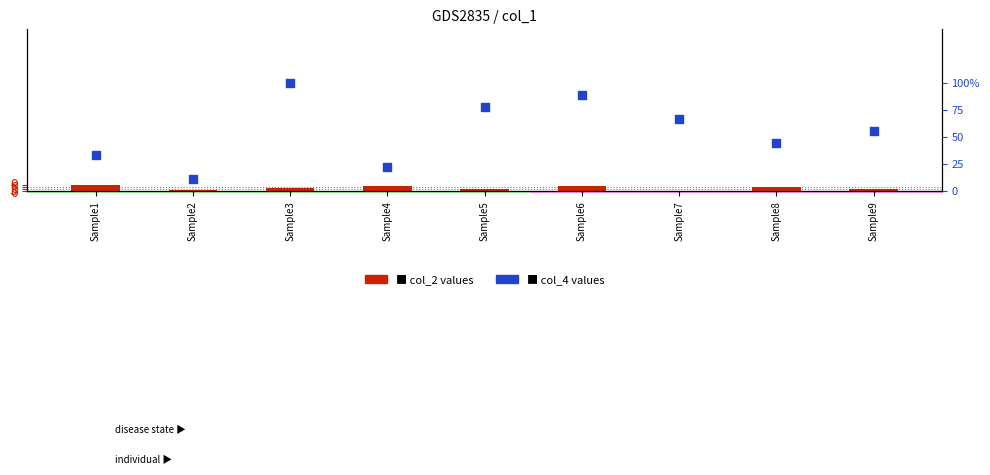

Which series has the widest spread of Y values?

col_4 values